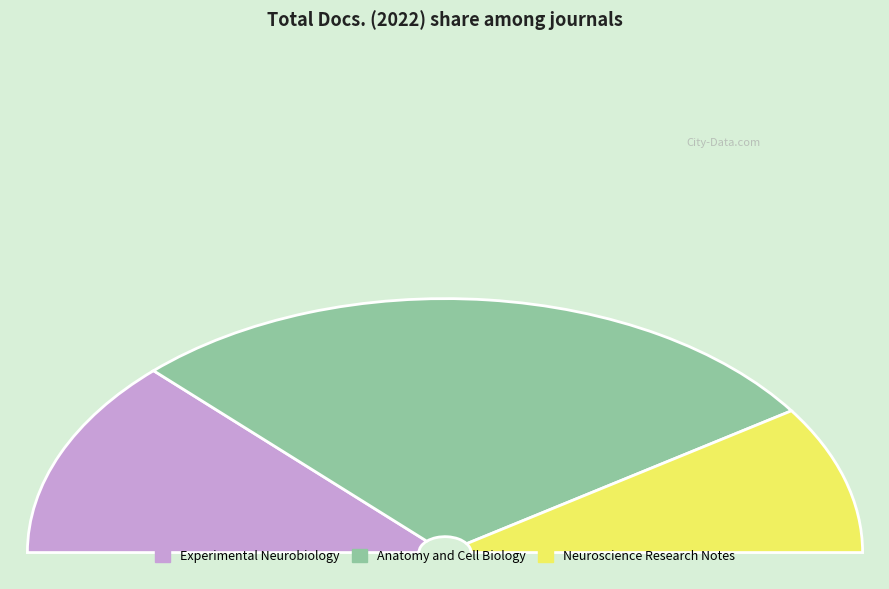

What percentage do Anatomy and Cell Biology and Neuroscience Research Notes together represent?

74.6%